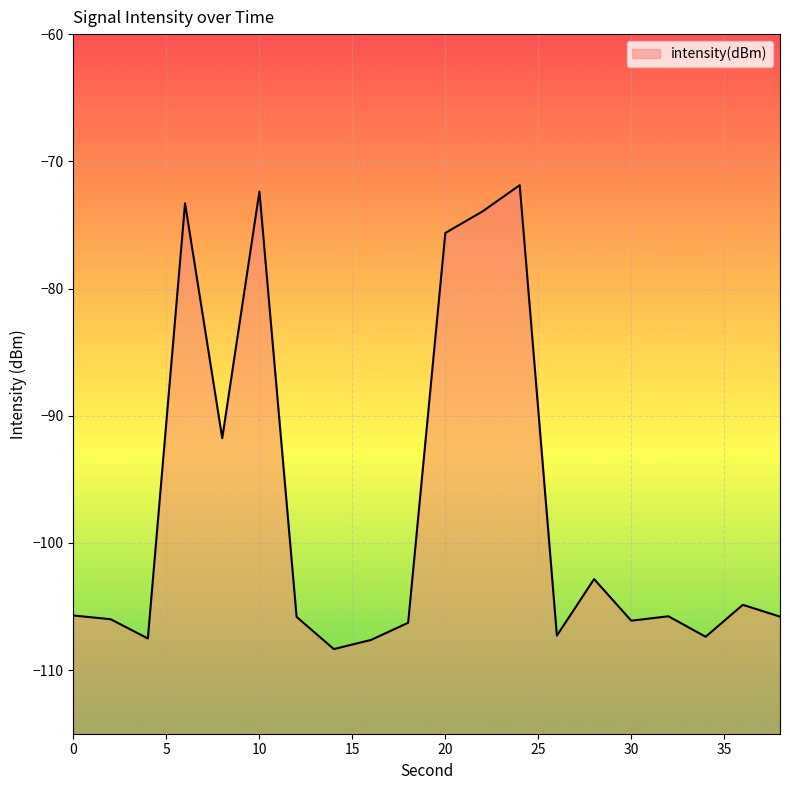

How many points are lower than both their immediate neighbors (excluding endpoints)?

6